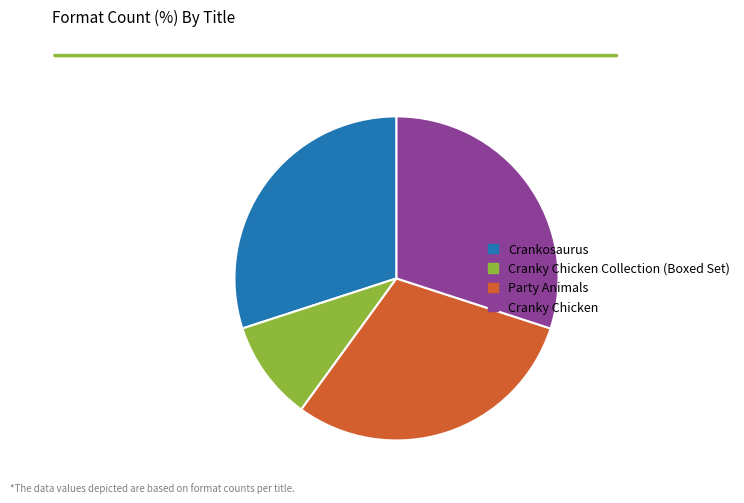

Which slice is the smallest?

Cranky Chicken Collection (Boxed Set)